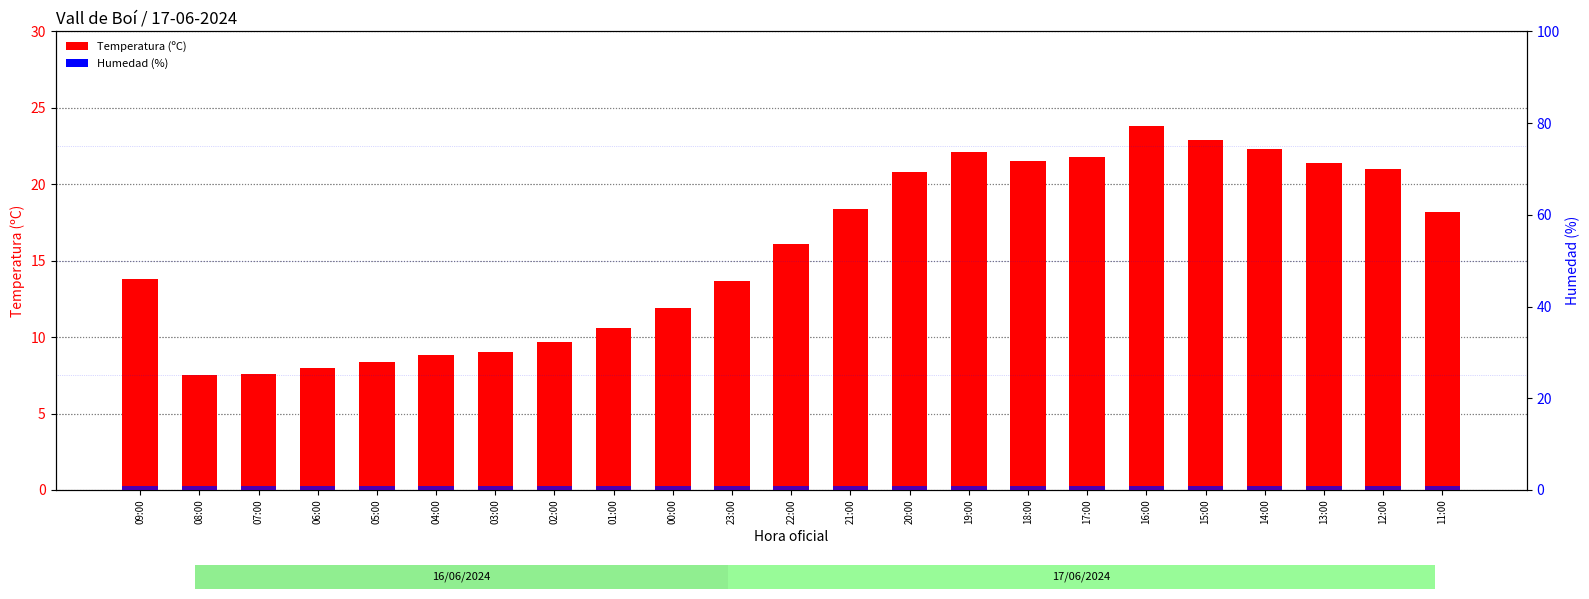

How many groups of bars are there?

23